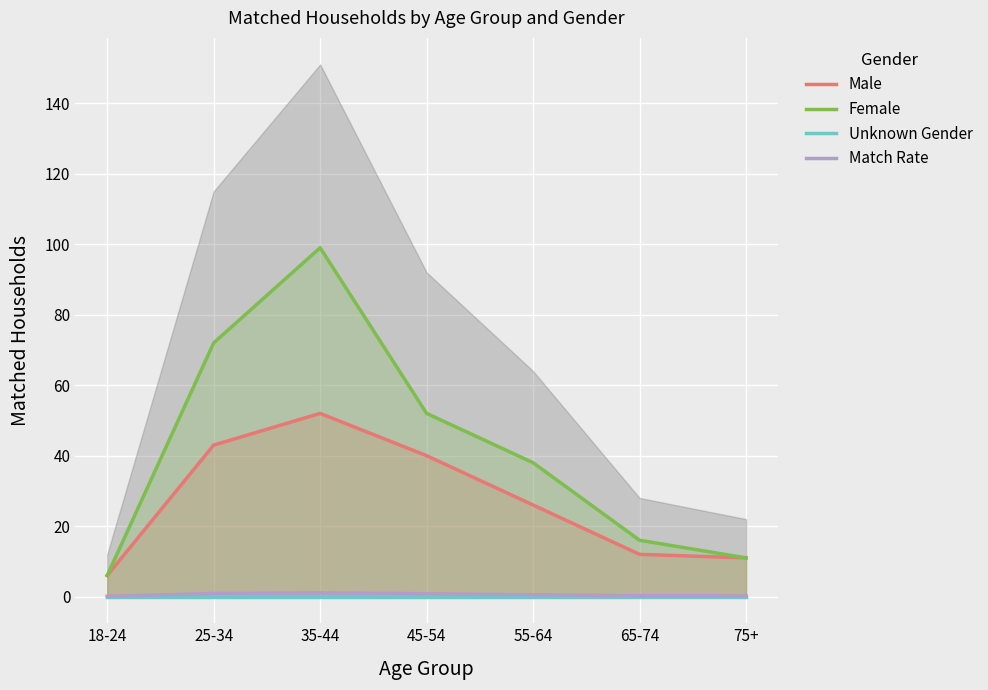

True or false: Female and Male cross at least once.

False